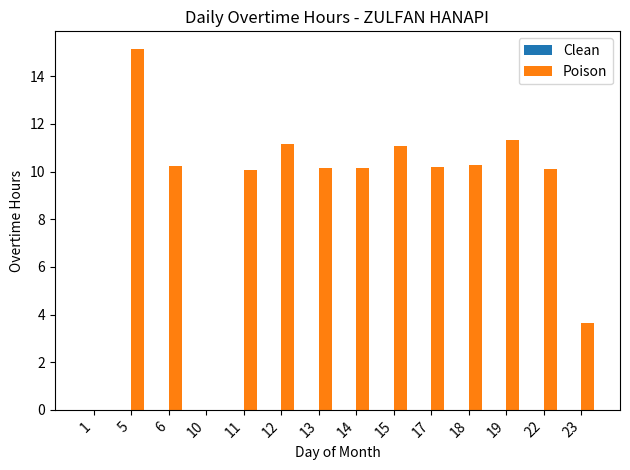

What is the sum of all values?

123.5